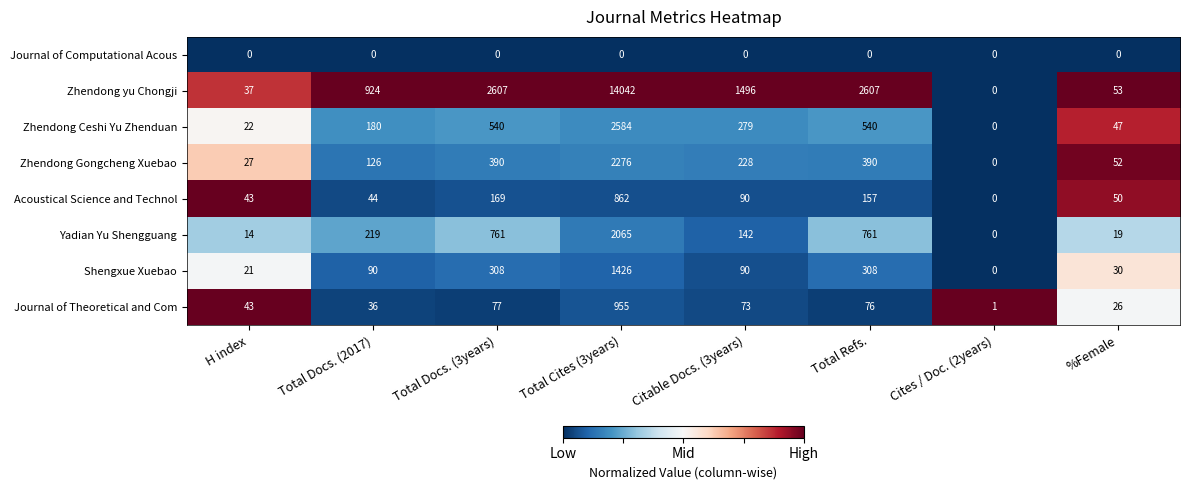

Which series has the largest total across all categories?

Zhendong yu Chongji